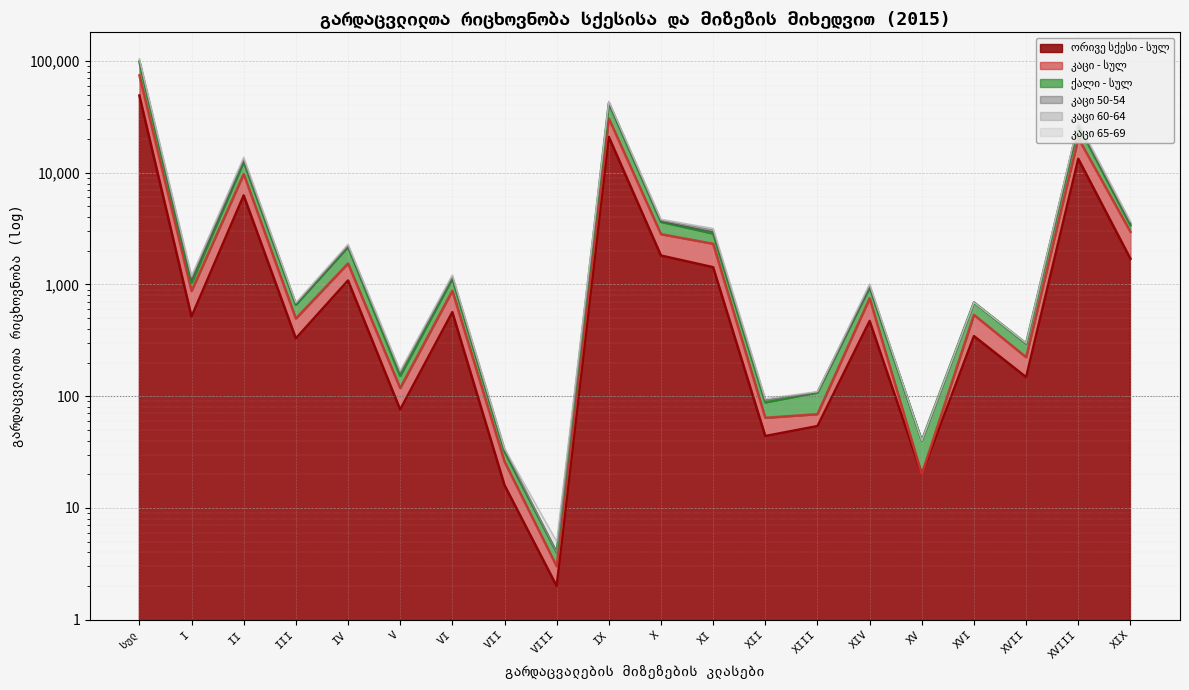

What is the value of the კაცი 50-54 point at the 1st from the left?

104748